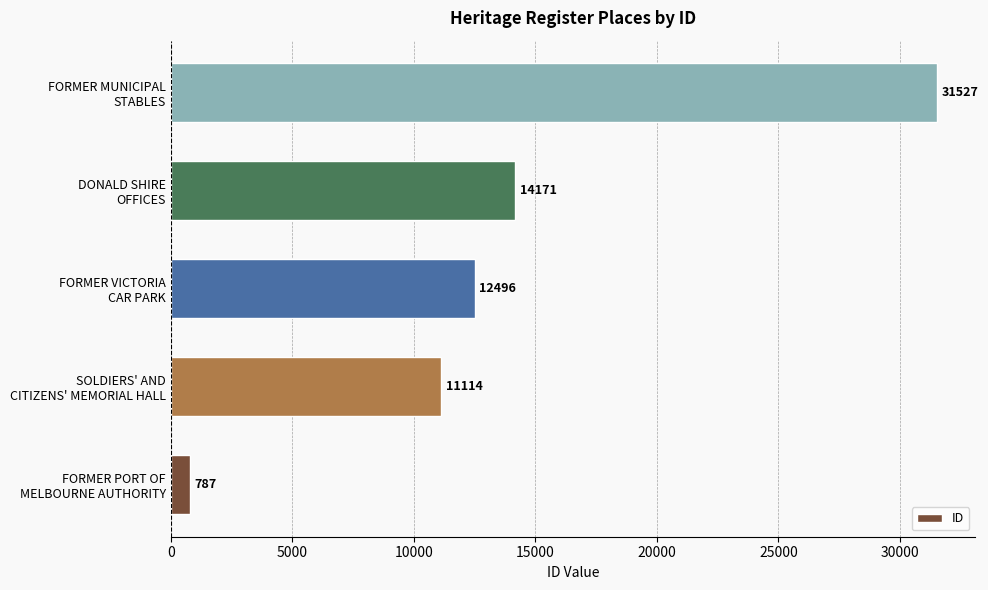

Which category has the highest value across all series?

FORMER MUNICIPAL
STABLES